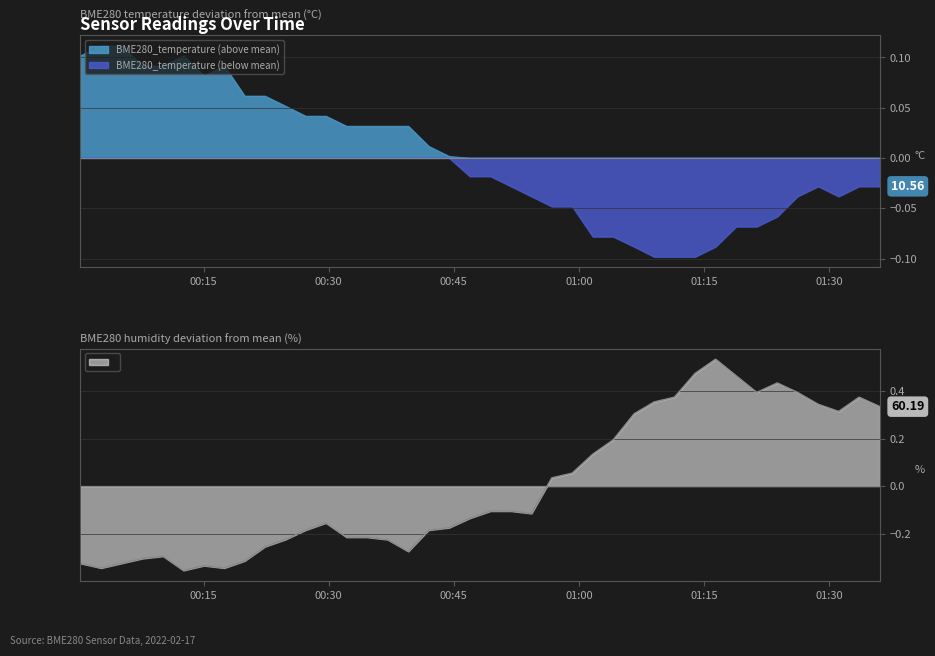

What is the greatest value displayed?

0.5